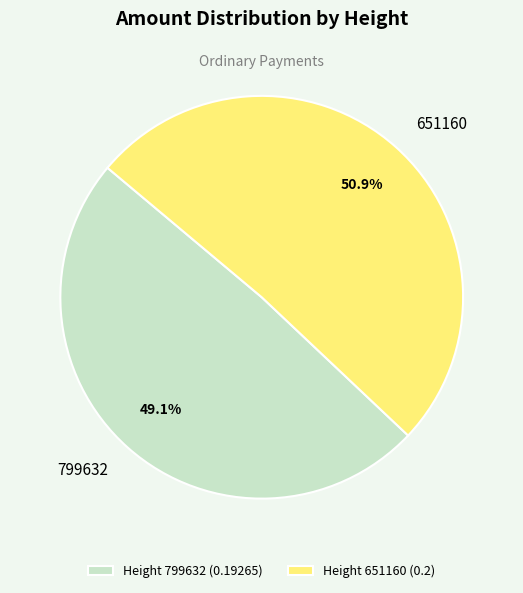

Does any single category account for the majority?

Yes